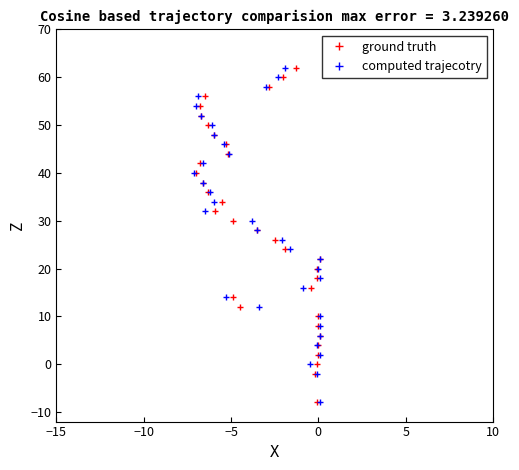

True or false: ground truth and computed trajecotry cross at least once.

False